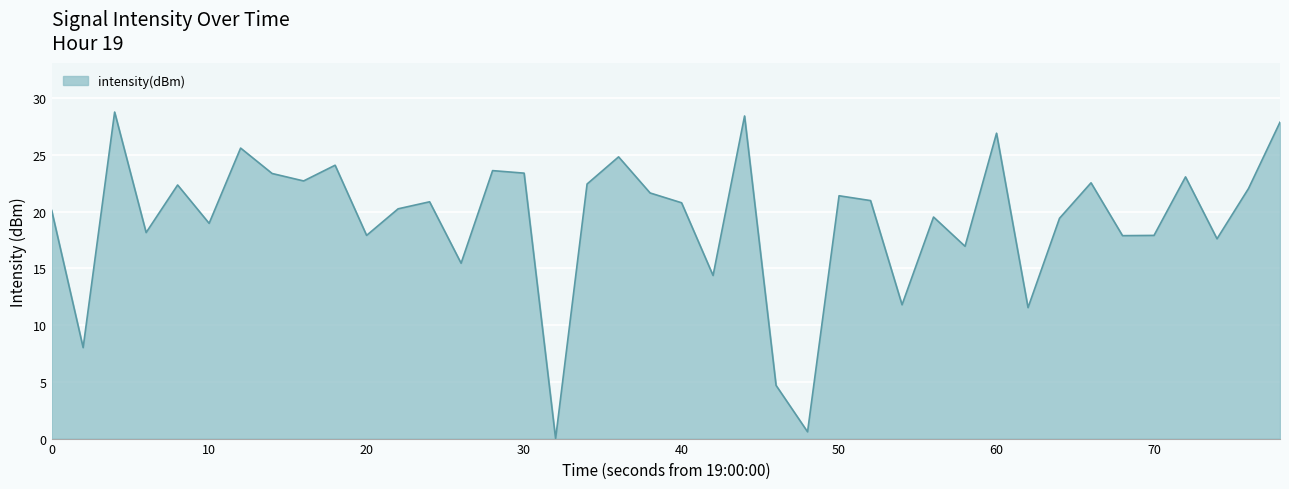

What is the maximum value shown in the chart?

28.8